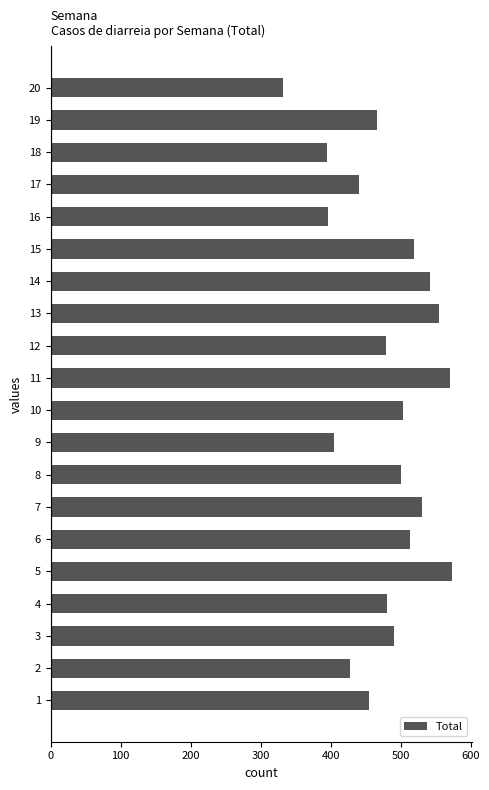

What is the sum of the values at 14 and 12?

1021